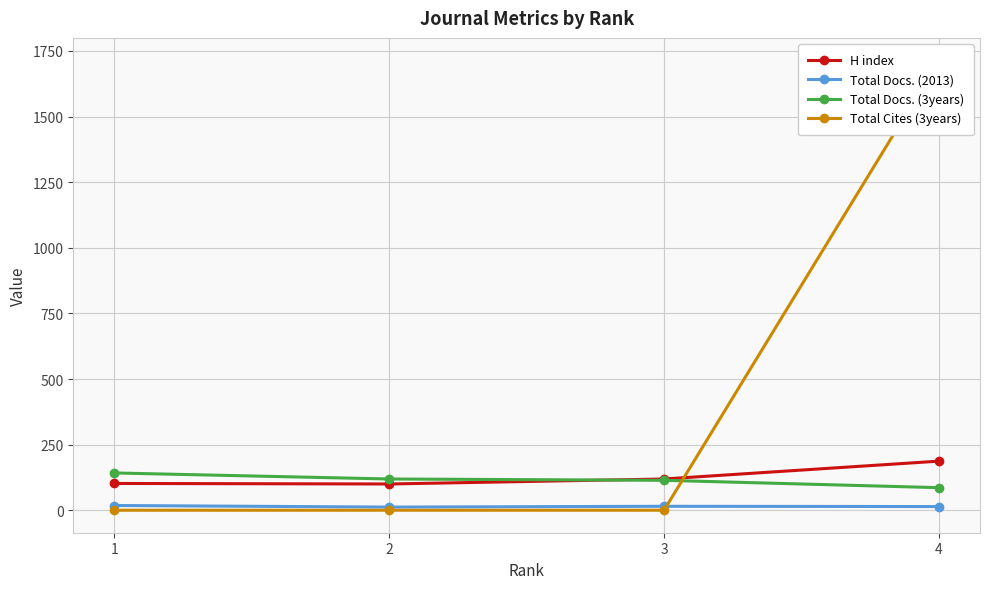

What value does the H index series have at 3?

119